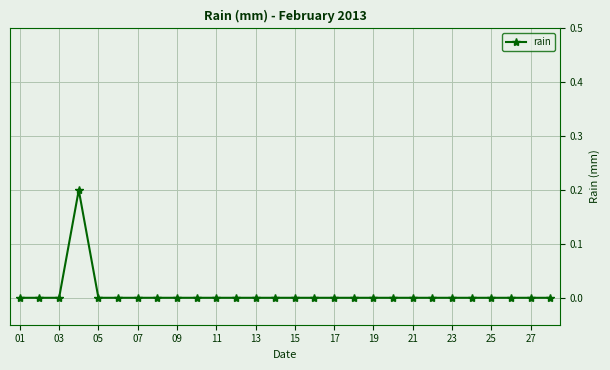

What is the value of the 4th point from the left?

0.2